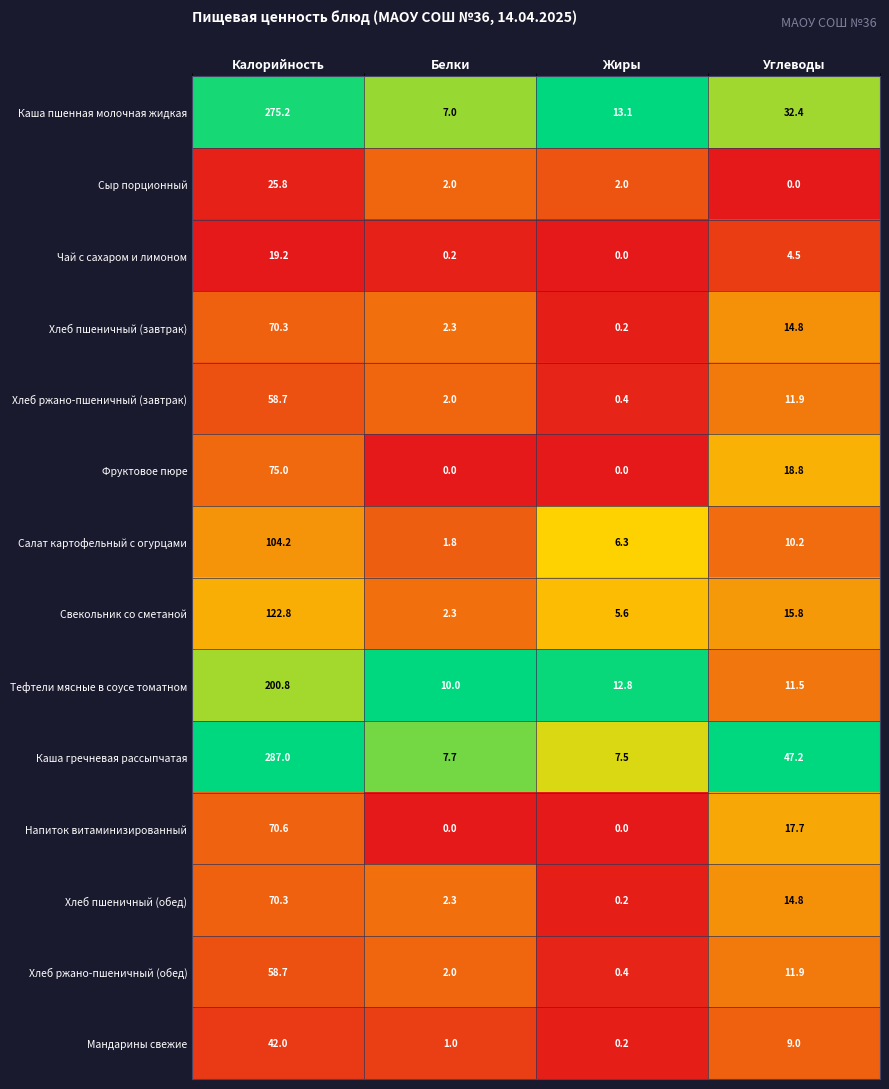

The Свекольник со сметаной series shows 2.3 at Белки. True or false?

True